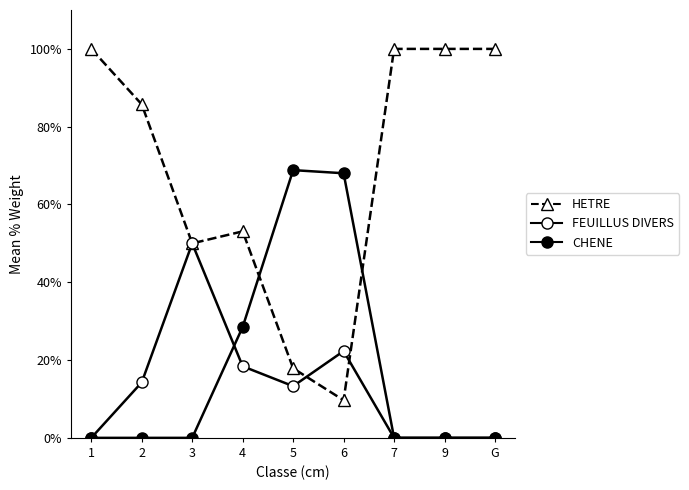

At which category does CHENE reach its first local peak?

5